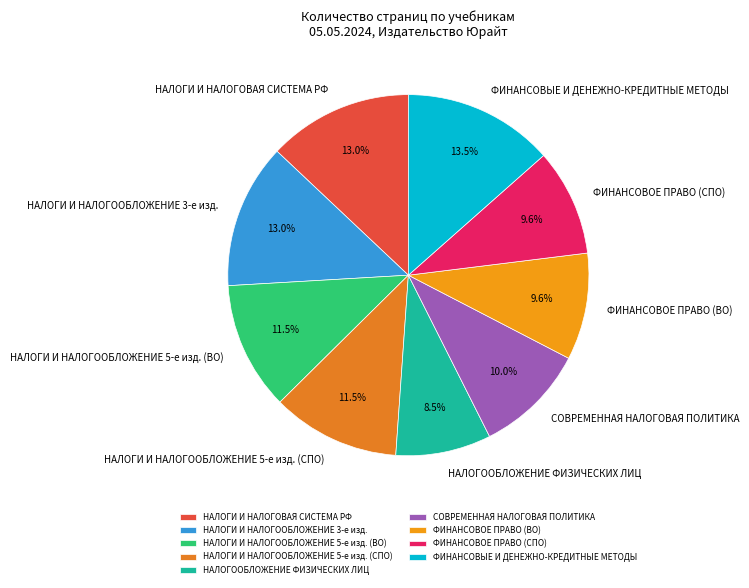

How many slices are in this pie chart?

9